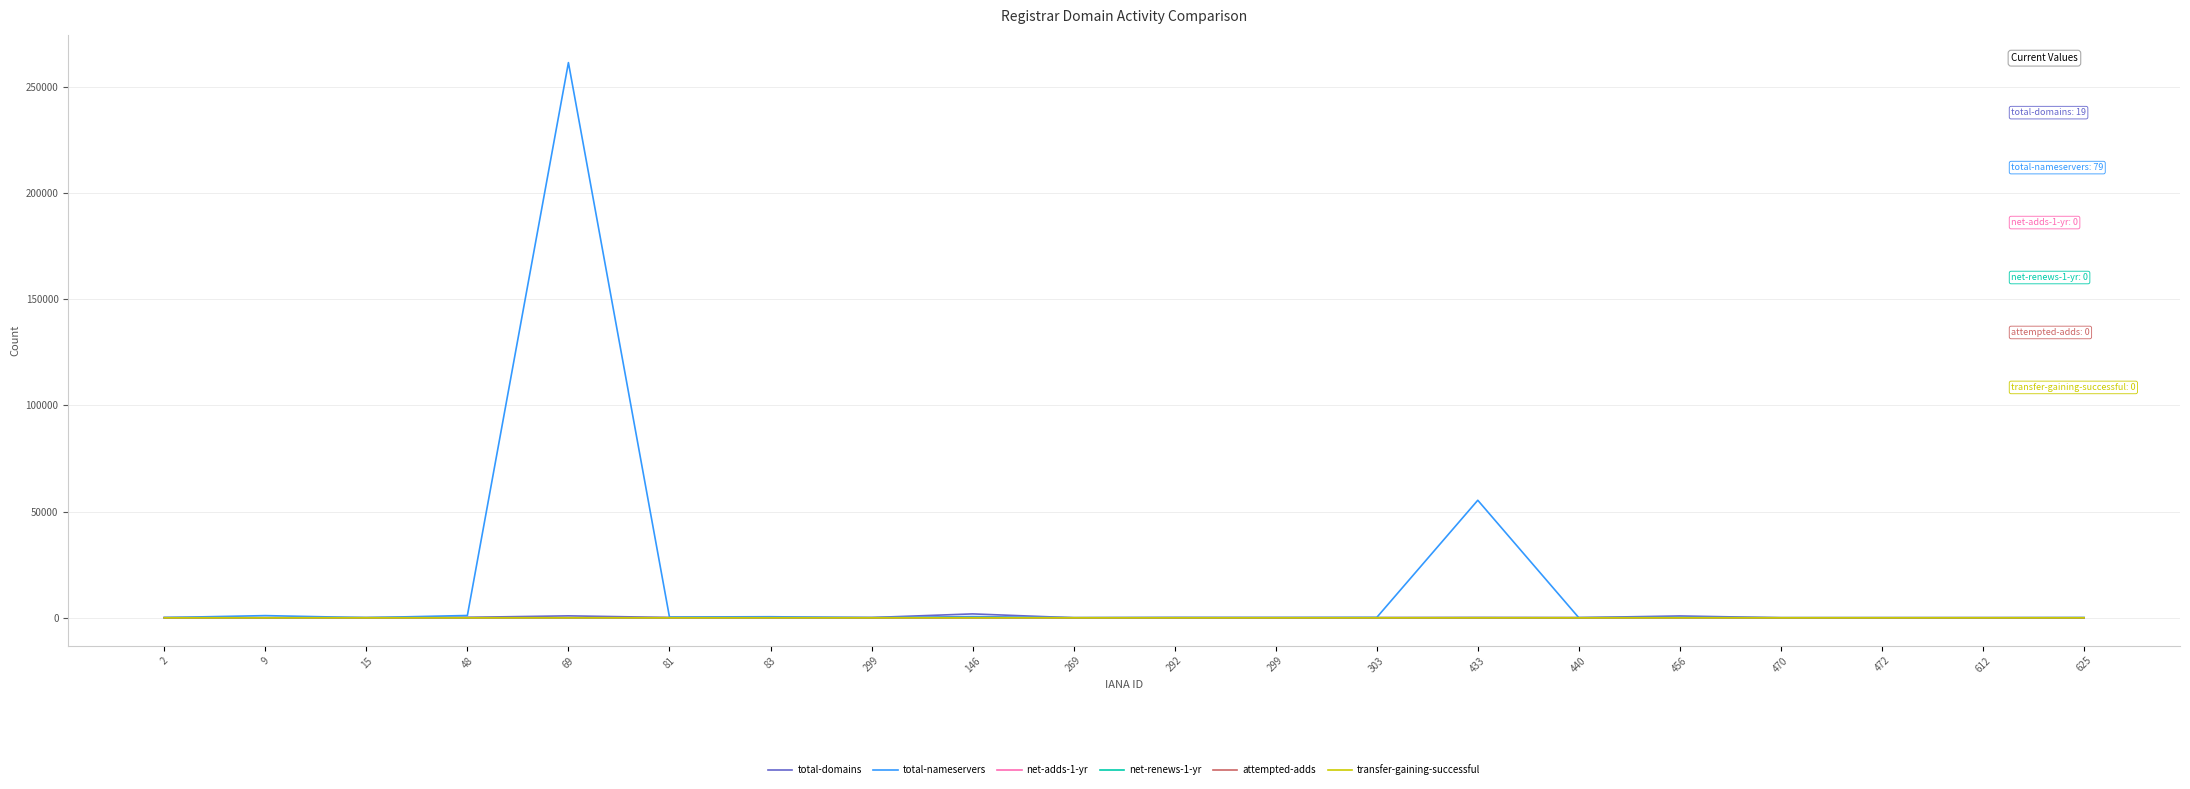

What is the label of the 19th point from the right?

9